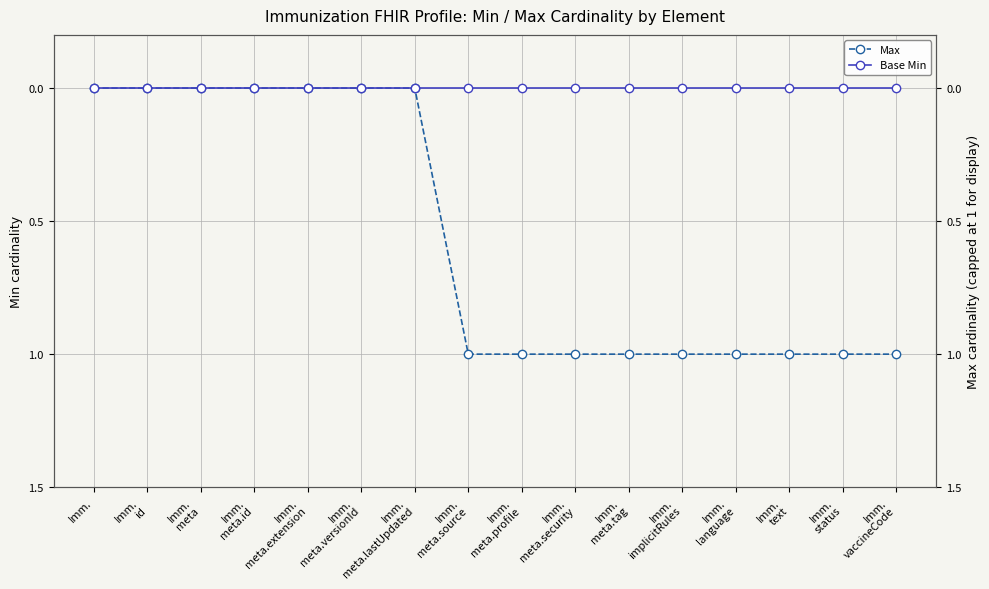

True or false: Max and Base Min cross at least once.

False